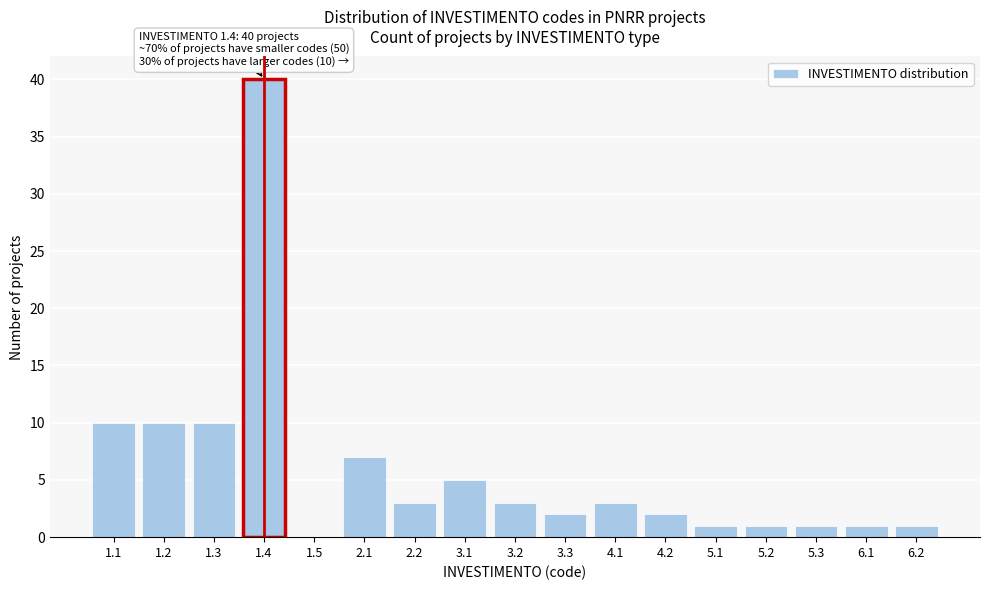

Reading left to right, transcribe all the data shown in this chart.

1.1=10	1.2=10	1.3=10	1.4=40	1.5=0	2.1=7	2.2=3	3.1=5	3.2=3	3.3=2	4.1=3	4.2=2	5.1=1	5.2=1	5.3=1	6.1=1	6.2=1